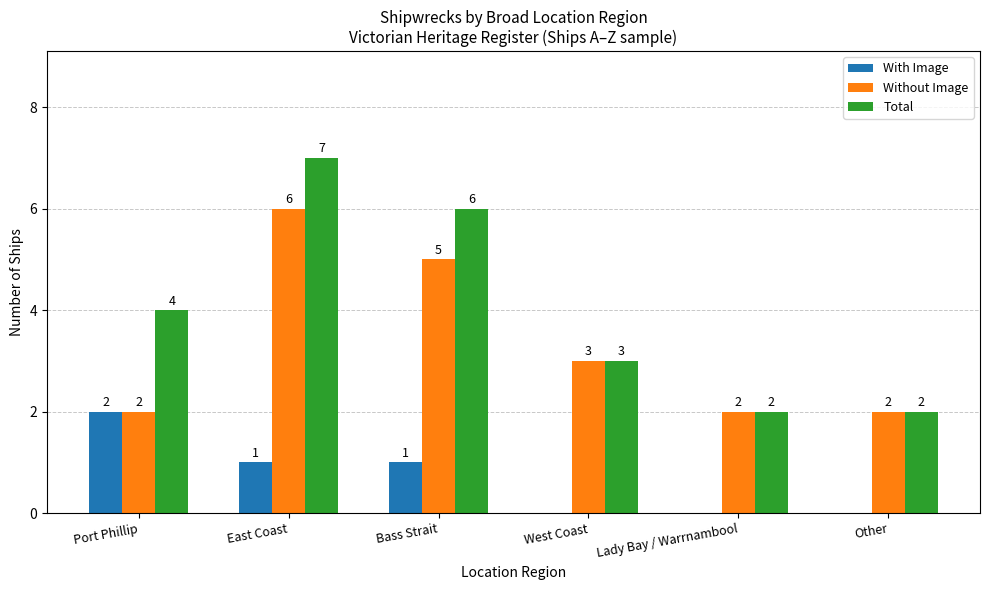

Which label corresponds to the largest value in the chart?

East Coast